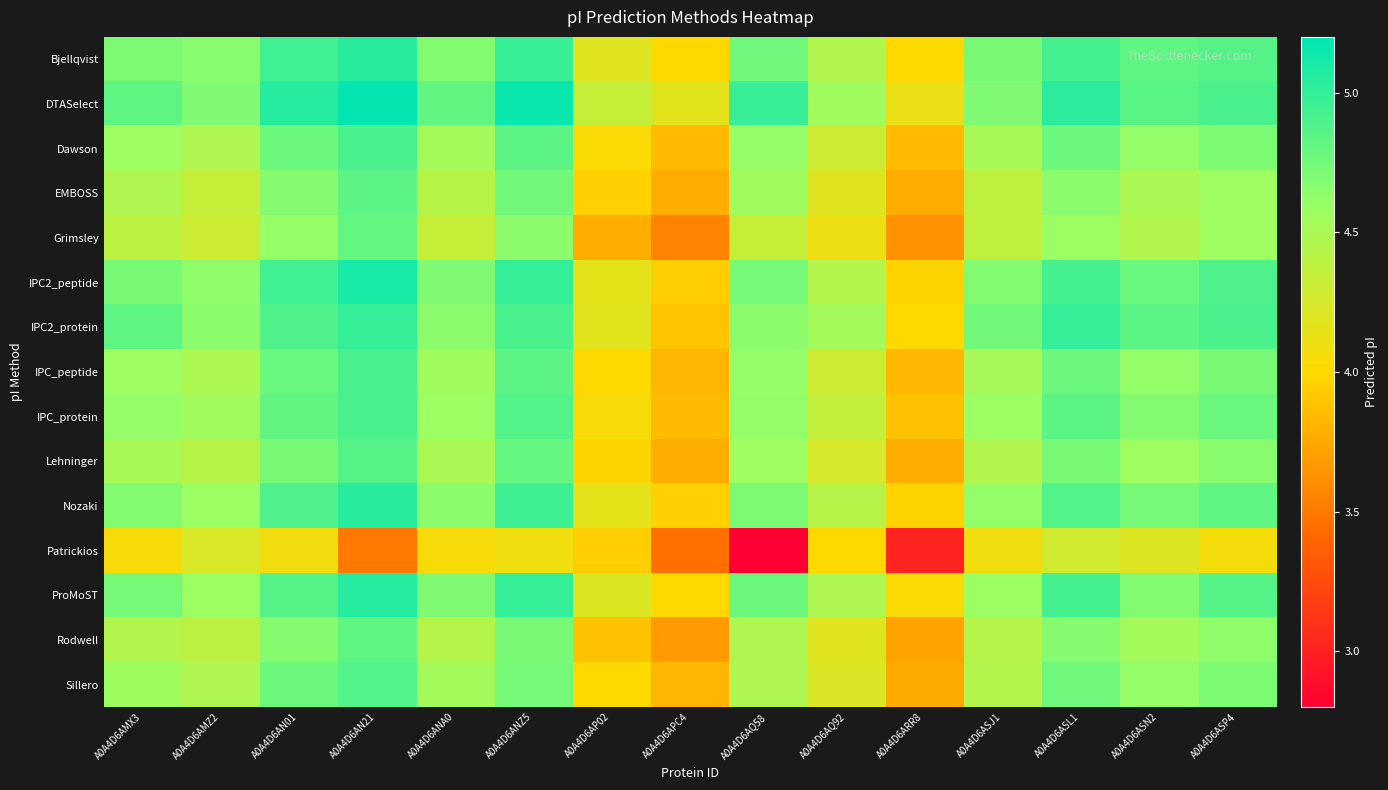

What is the spread (max minus min) of values at A0A4D6APC4?

0.7